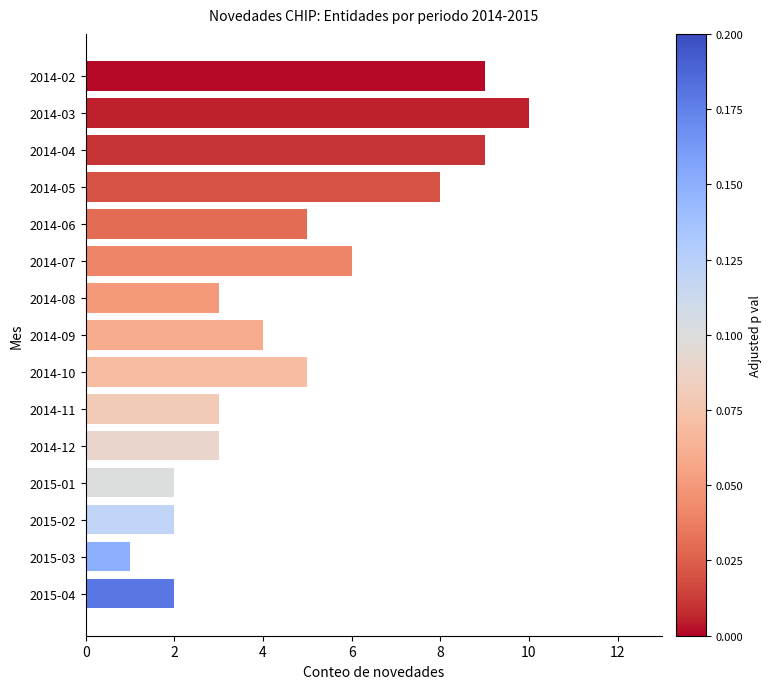

What is the smallest value displayed?

1